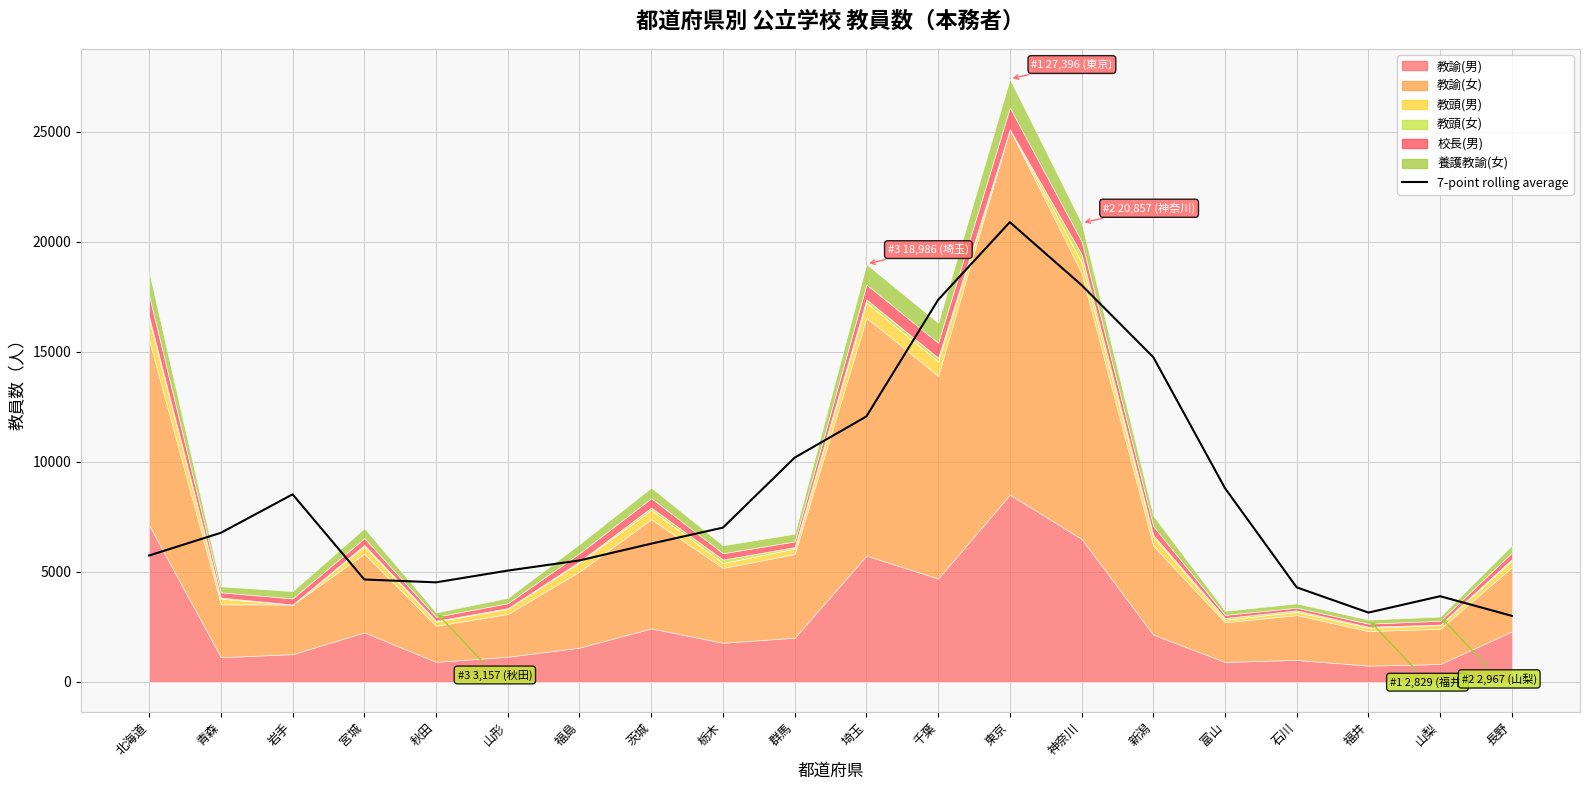

What is the sum of all values?

170501.2